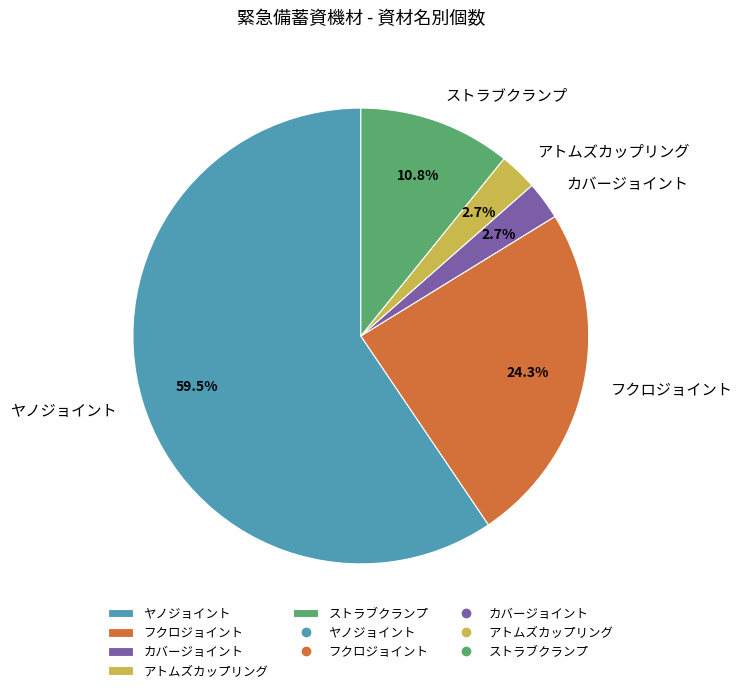

How much of the chart is everything except アトムズカップリング?

97.3%